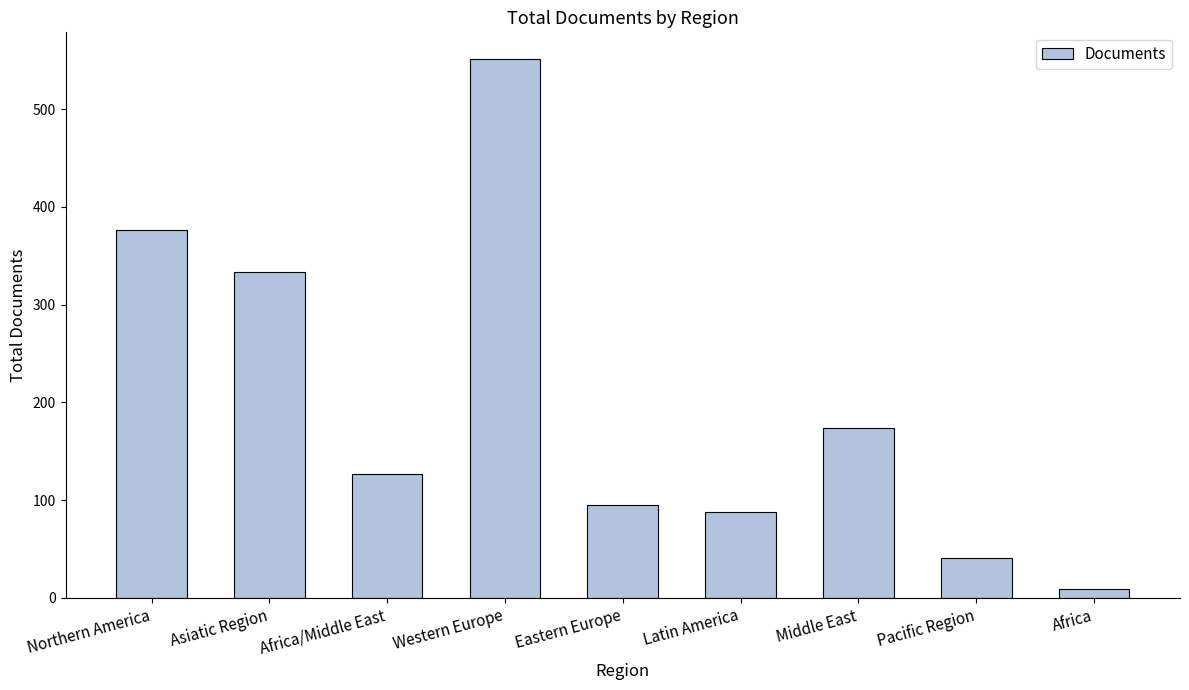

What is the sum of the values at Northern America and Western Europe?

927